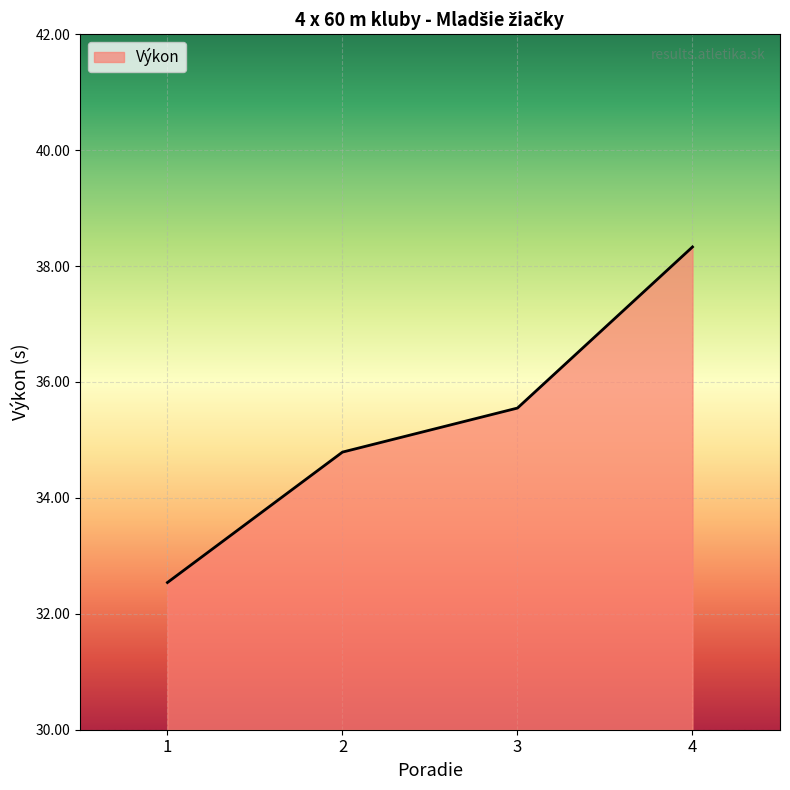

True or false: the data has more than 2 interior local peaks.

False